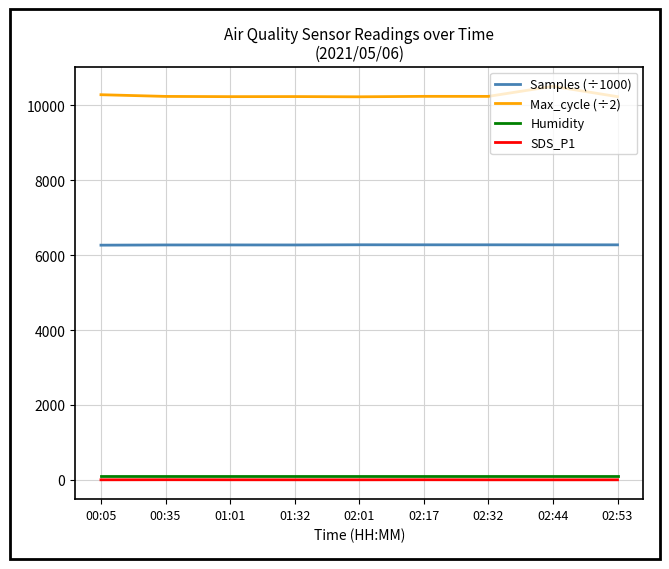

What is the maximum value shown in the chart?

10512.0